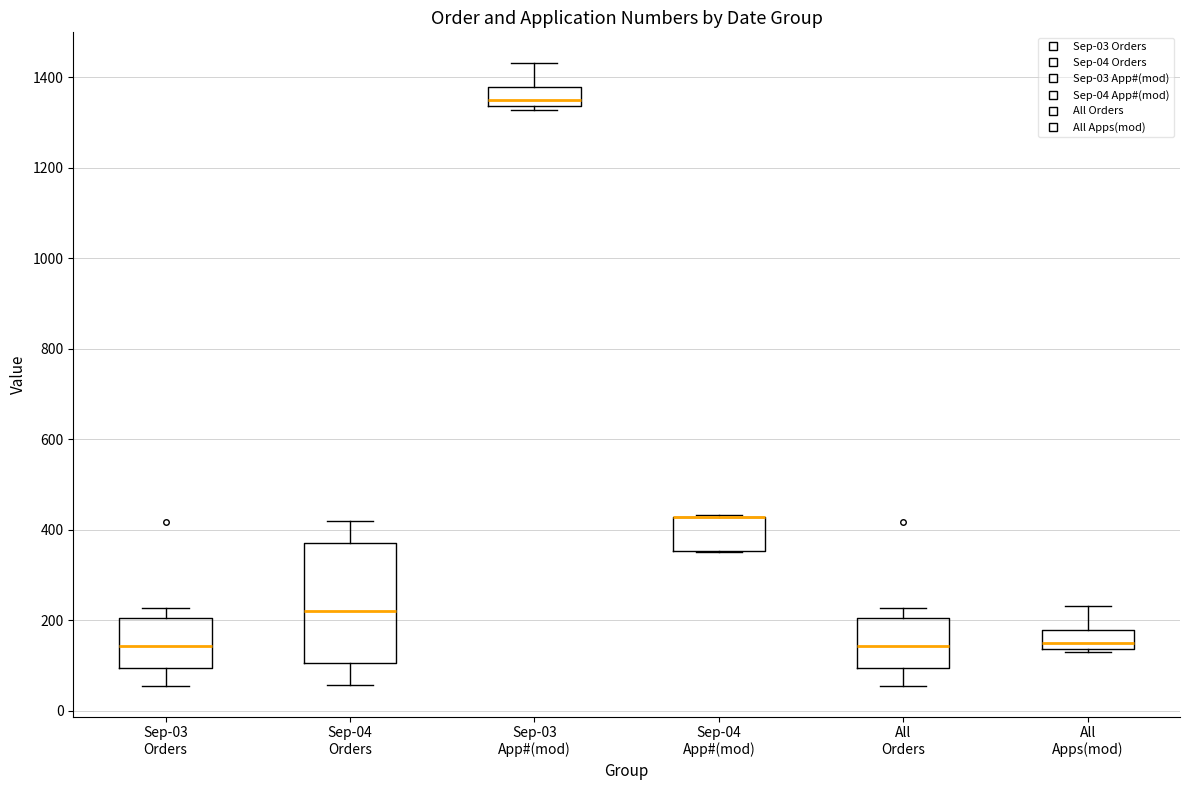

Reading left to right, transcribe this box plot: for each box, give where its median line is, the range the box spans, and where its two whiskers end, as read against the y-axis. The values are not printed on the chart, so give them approximately, as read against the axis.

Sep-03 Orders: median 140, box 100 to 200, whiskers 60 to 220
Sep-04 Orders: median 220, box 100 to 380, whiskers 60 to 420
Sep-03 App#(mod): median 1360, box 1340 to 1380, whiskers 1320 to 1440
Sep-04 App#(mod): median 420 (drawn on the box's upper edge), box 360 to 420, whiskers 360 to 440
All Orders: median 140, box 100 to 200, whiskers 60 to 220
All Apps(mod): median 160, box 140 to 180, whiskers 120 to 240